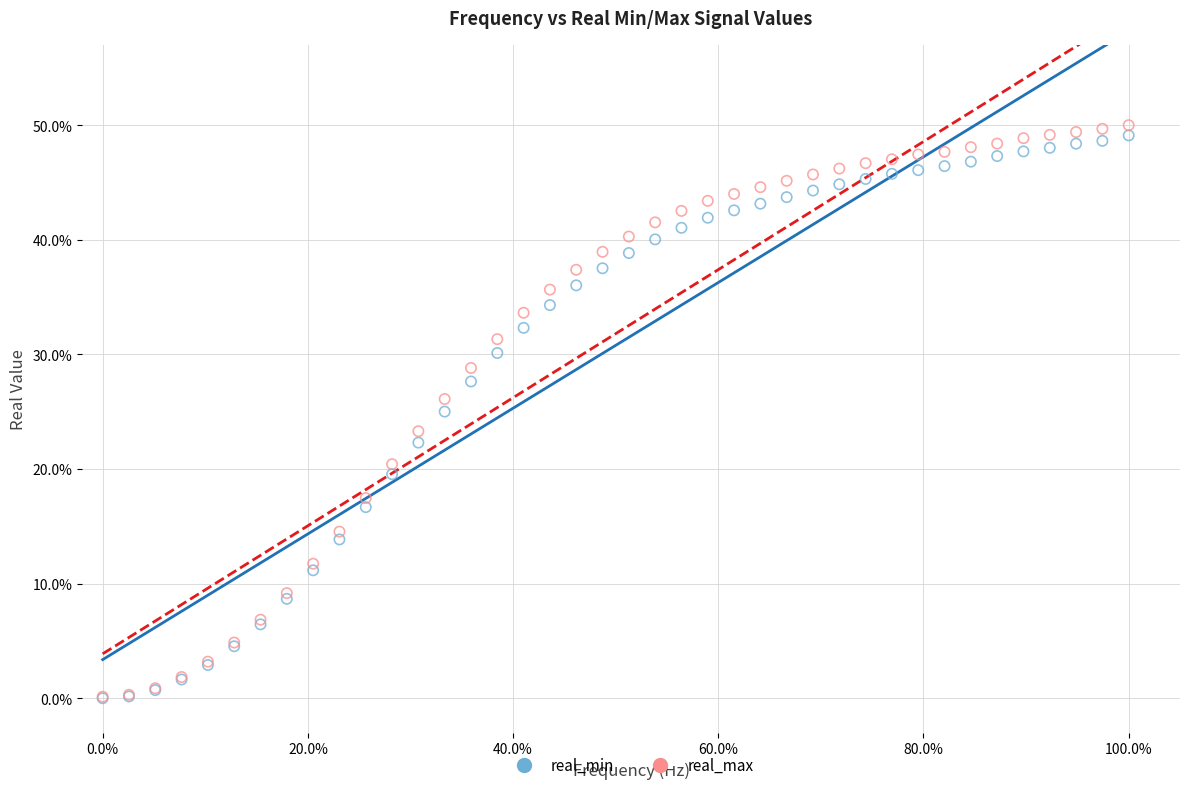

What are all the series names shown in the legend?

real_min, real_max